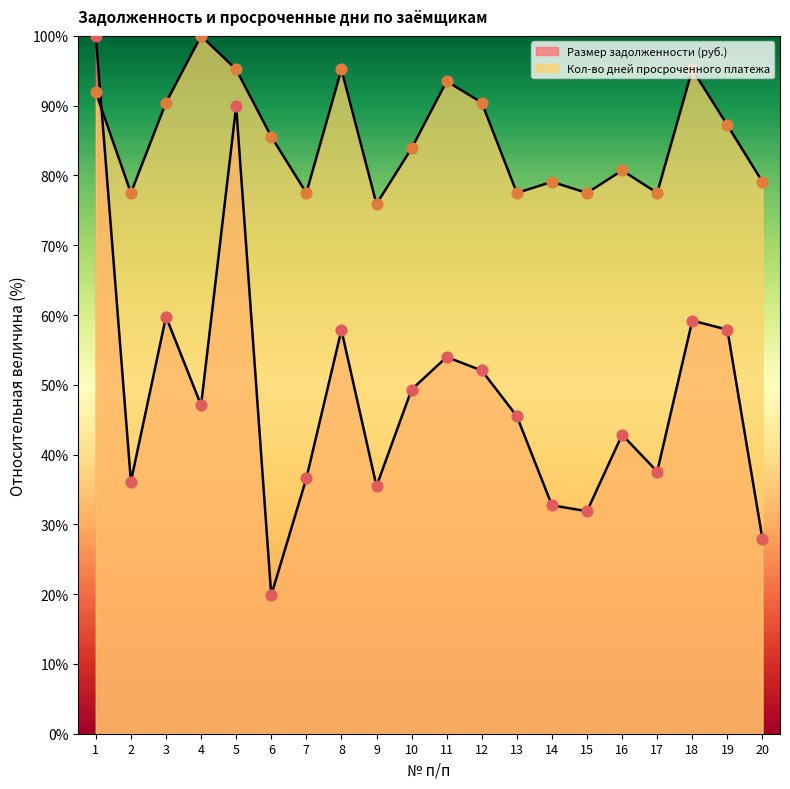

Is the value of Размер задолженности (руб.) at 1 greater than the value of Кол-во дней просроченного платежа at 4?

No